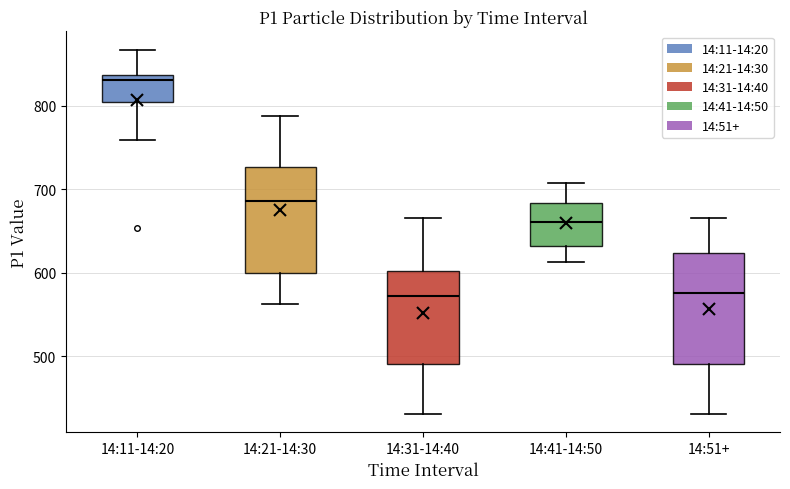

Reading left to right, transcribe this box plot: for each box, give where its median line is, the range the box spans, and where its two whiskers end, as read against the y-axis. The values are not printed on the chart, so give them approximately, as read against the axis.

14:11-14:20: median 830, box 800 to 840, whiskers 760 to 870
14:21-14:30: median 690, box 600 to 730, whiskers 560 to 790
14:31-14:40: median 570, box 490 to 600, whiskers 430 to 670
14:41-14:50: median 660, box 630 to 680, whiskers 610 to 710
14:51+: median 580, box 490 to 620, whiskers 430 to 670